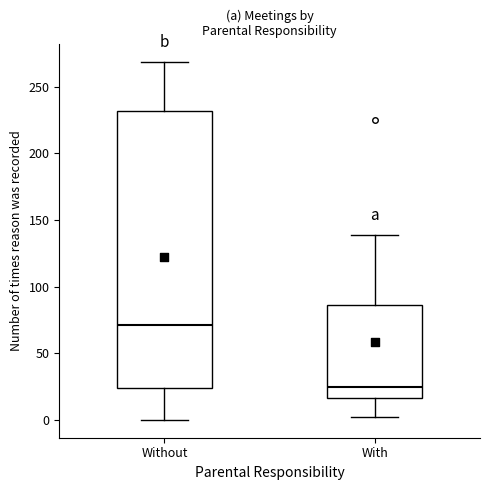

Comparing the boxes themselves (not the whiskers), which one is the tallest?

Without